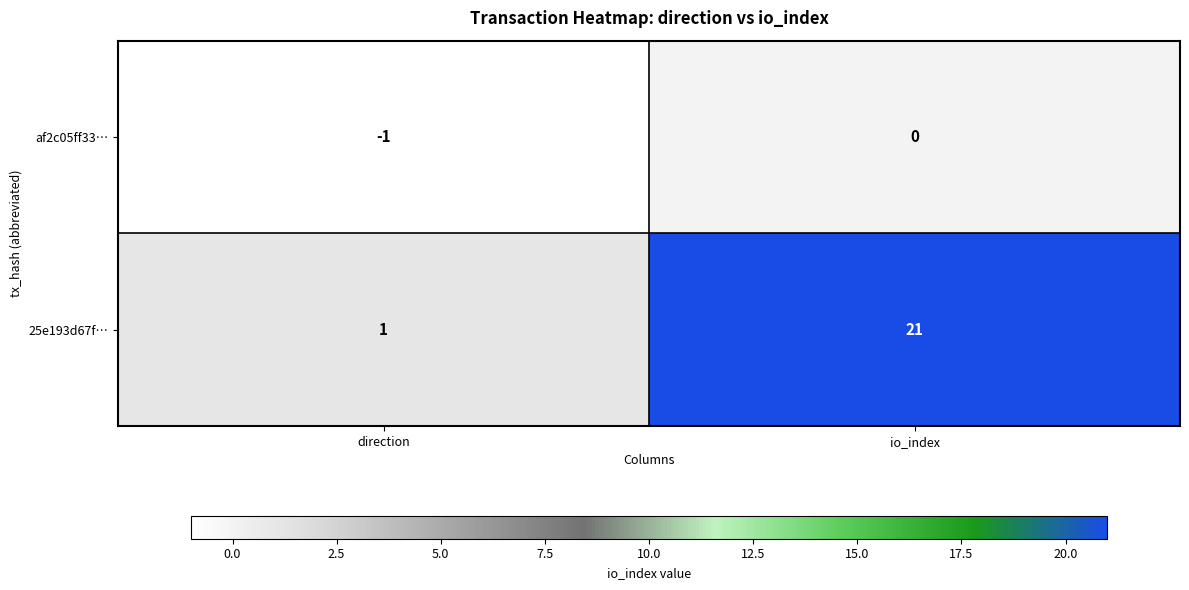

What is the maximum value for 25e193d67f…?

21